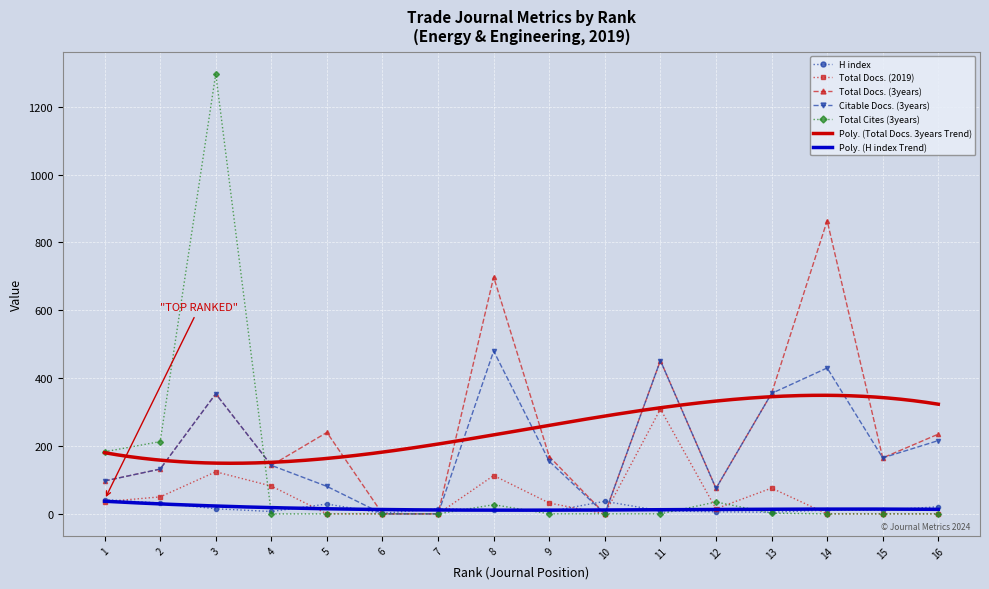

True or false: H index has a value of 32 at 2.

True